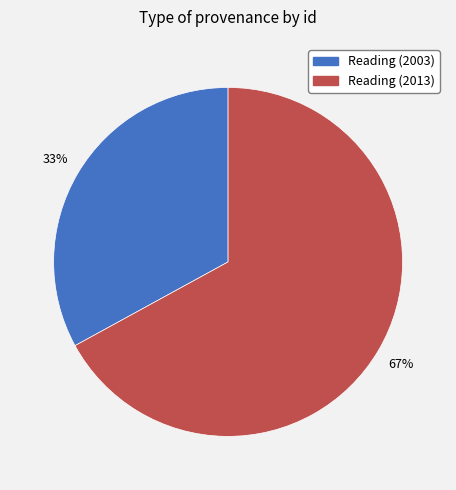

Is it true that Reading (2003) is 40% of the pie?

False